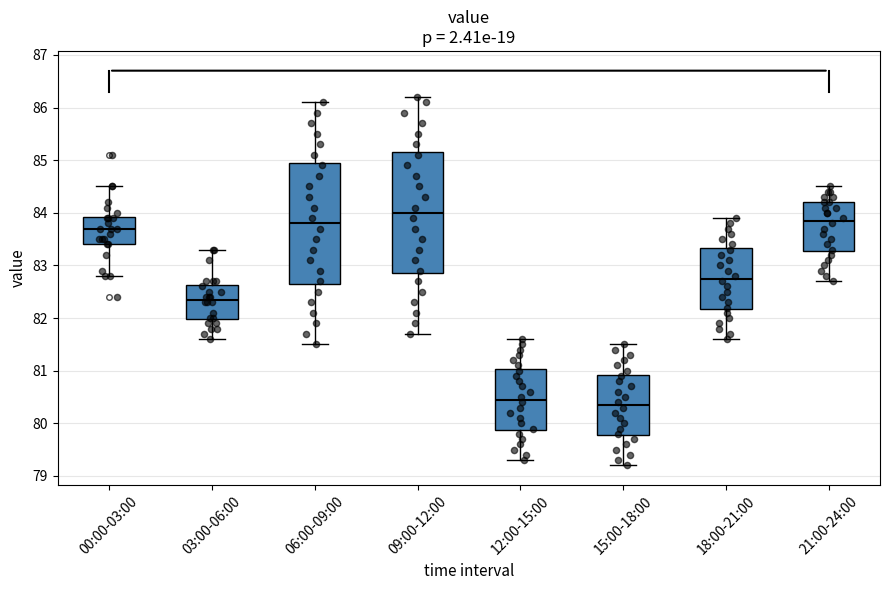

Reading left to right, read every box against the y-axis: the position of its median line, the range the box covers, and the ends of its whiskers. The values are not printed on the chart, so give them approximately, as read against the axis.

00:00-03:00: median 83.7, box 83.4 to 83.9, whiskers 82.8 to 84.5
03:00-06:00: median 82.4, box 82.0 to 82.6, whiskers 81.6 to 83.3
06:00-09:00: median 83.8, box 82.7 to 85.0, whiskers 81.5 to 86.1
09:00-12:00: median 84.0, box 82.9 to 85.2, whiskers 81.7 to 86.2
12:00-15:00: median 80.5, box 79.9 to 81.0, whiskers 79.3 to 81.6
15:00-18:00: median 80.4, box 79.8 to 80.9, whiskers 79.2 to 81.5
18:00-21:00: median 82.8, box 82.2 to 83.3, whiskers 81.6 to 83.9
21:00-24:00: median 83.9, box 83.3 to 84.2, whiskers 82.7 to 84.5